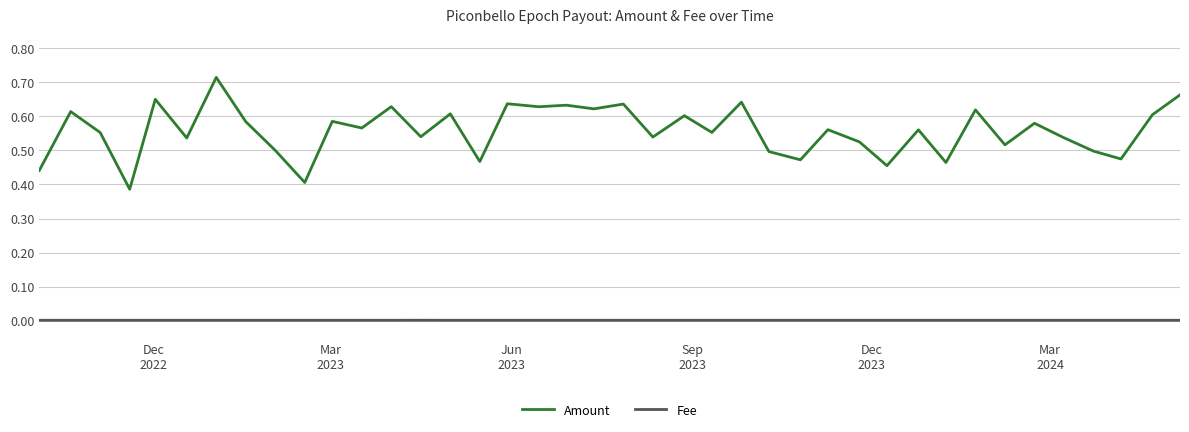

True or false: Fee and Amount intersect in this chart.

False